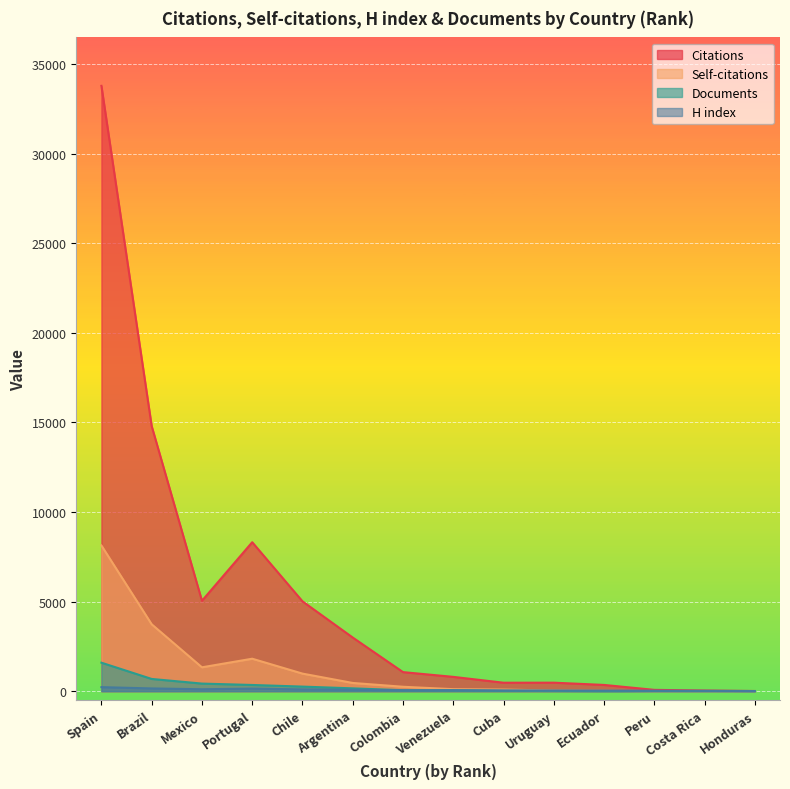

How many values in Self-citations are above zero?

13